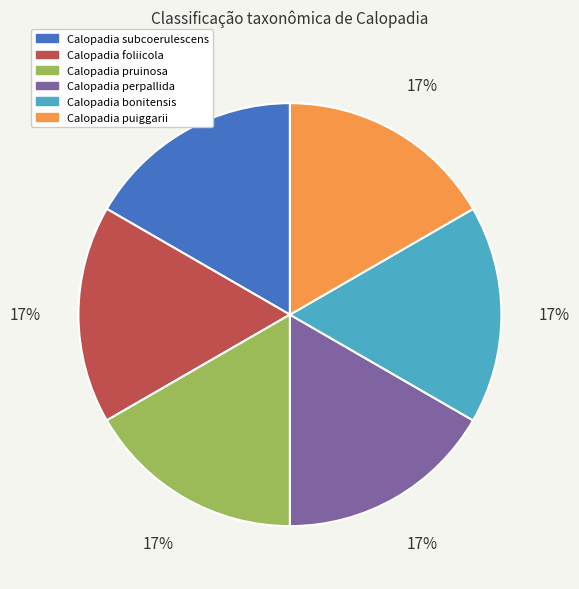

What is the ratio of the value at Calopadia foliicola to the value at Calopadia subcoerulescens?

1.0